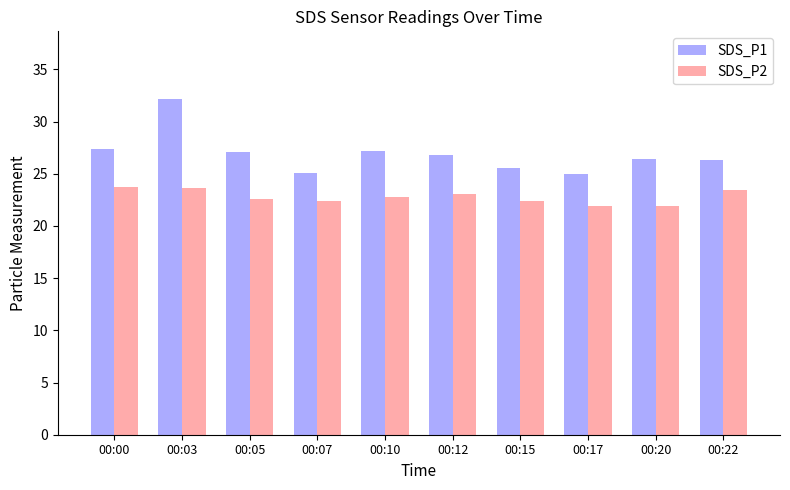

At how many categories does at least one series exceed 23?

10